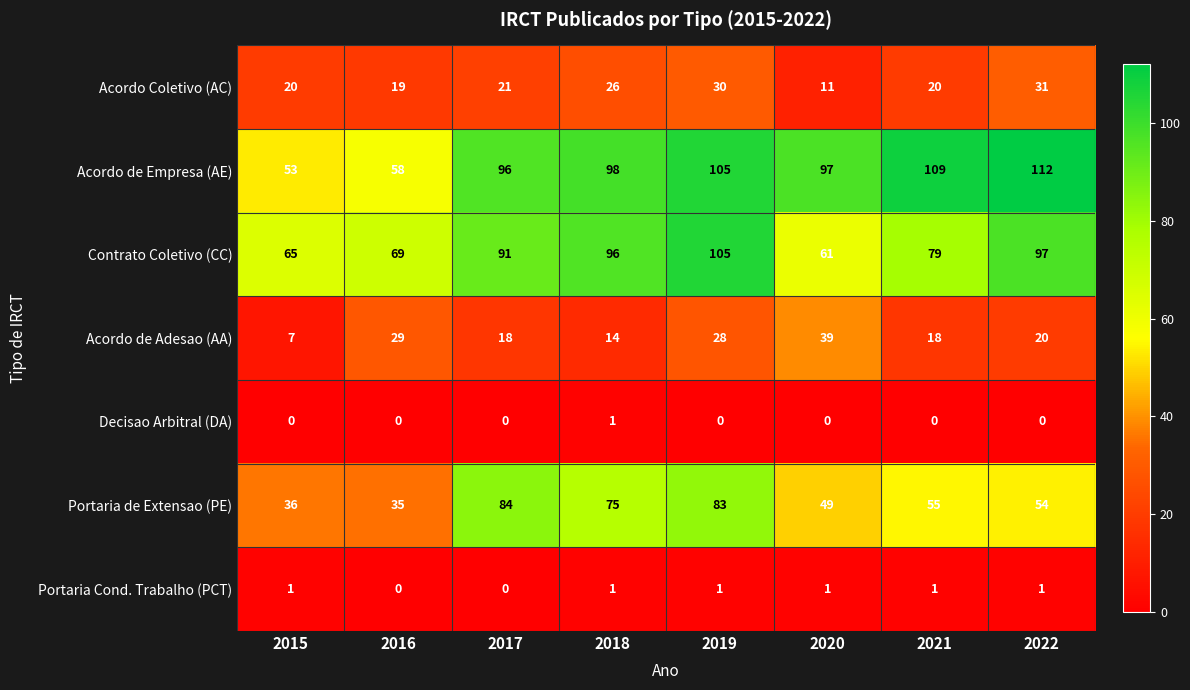

The value of Acordo de Empresa (AE) at 2020 is 55. True or false?

False